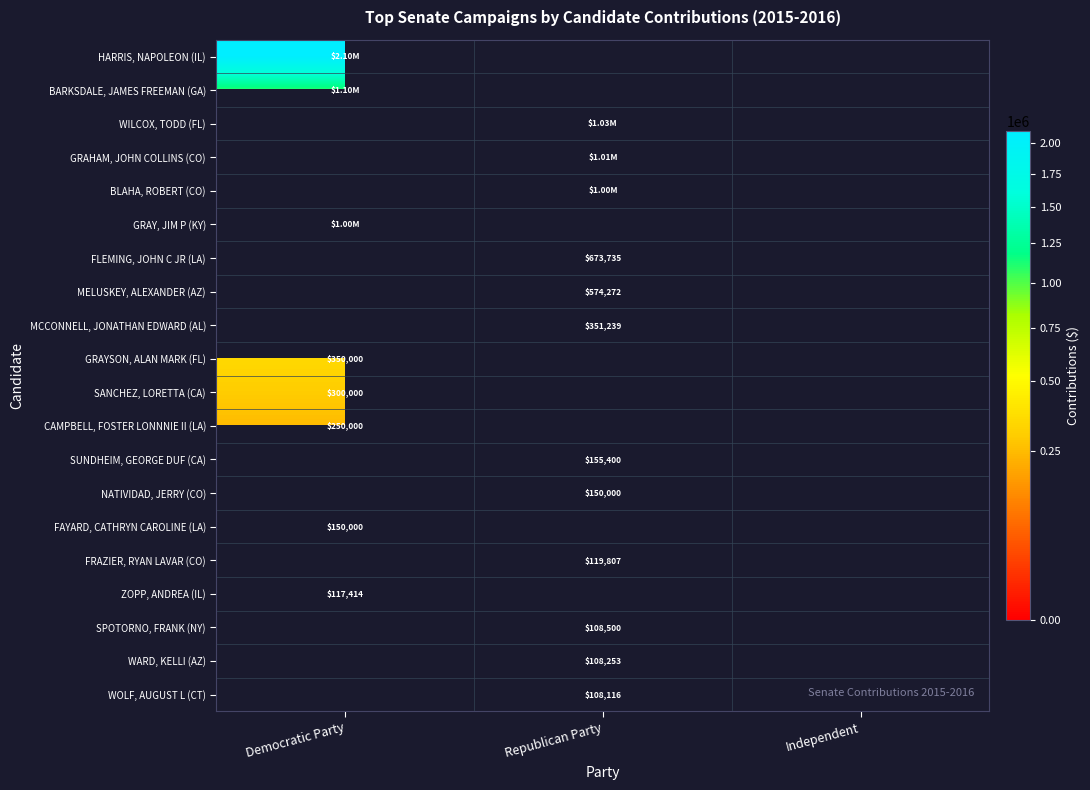

What is the sum of all NATIVIDAD, JERRY (CO) values?

150000